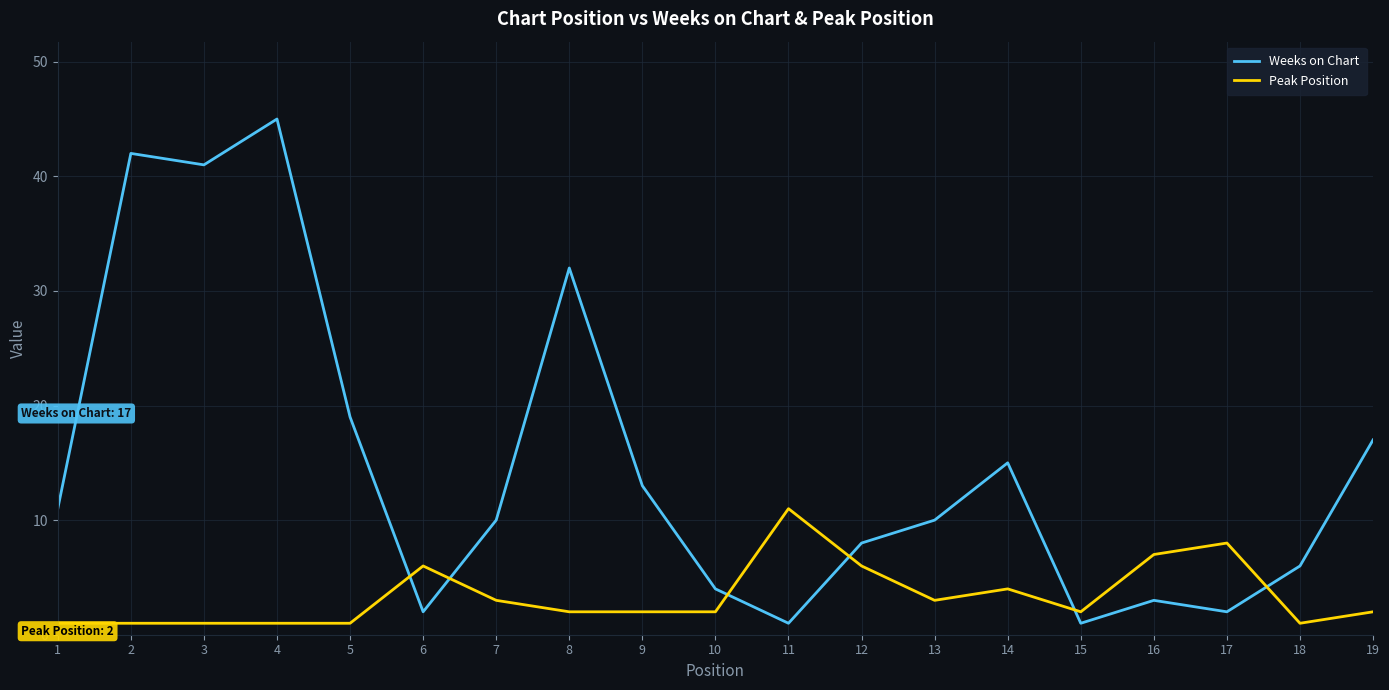

What is the average value of the Weeks on Chart series?

15